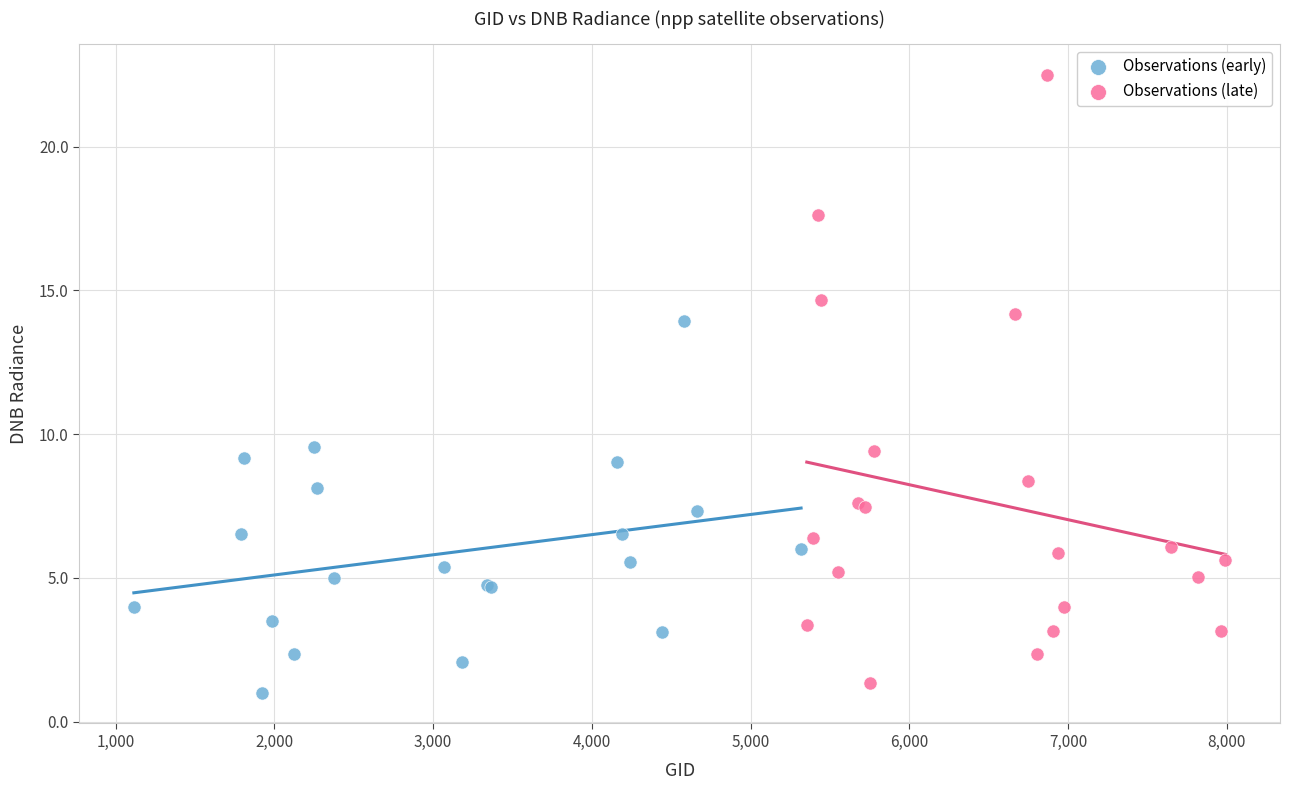

Which series reaches the maximum Y coordinate?

Observations (late)